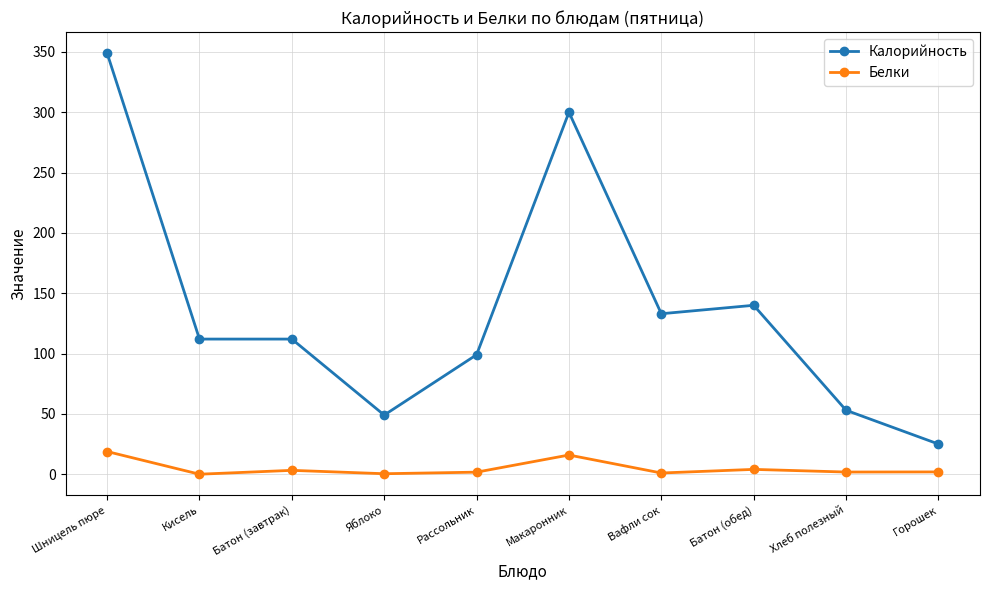

Read the Калорийность value at Хлеб полезный.

53.0